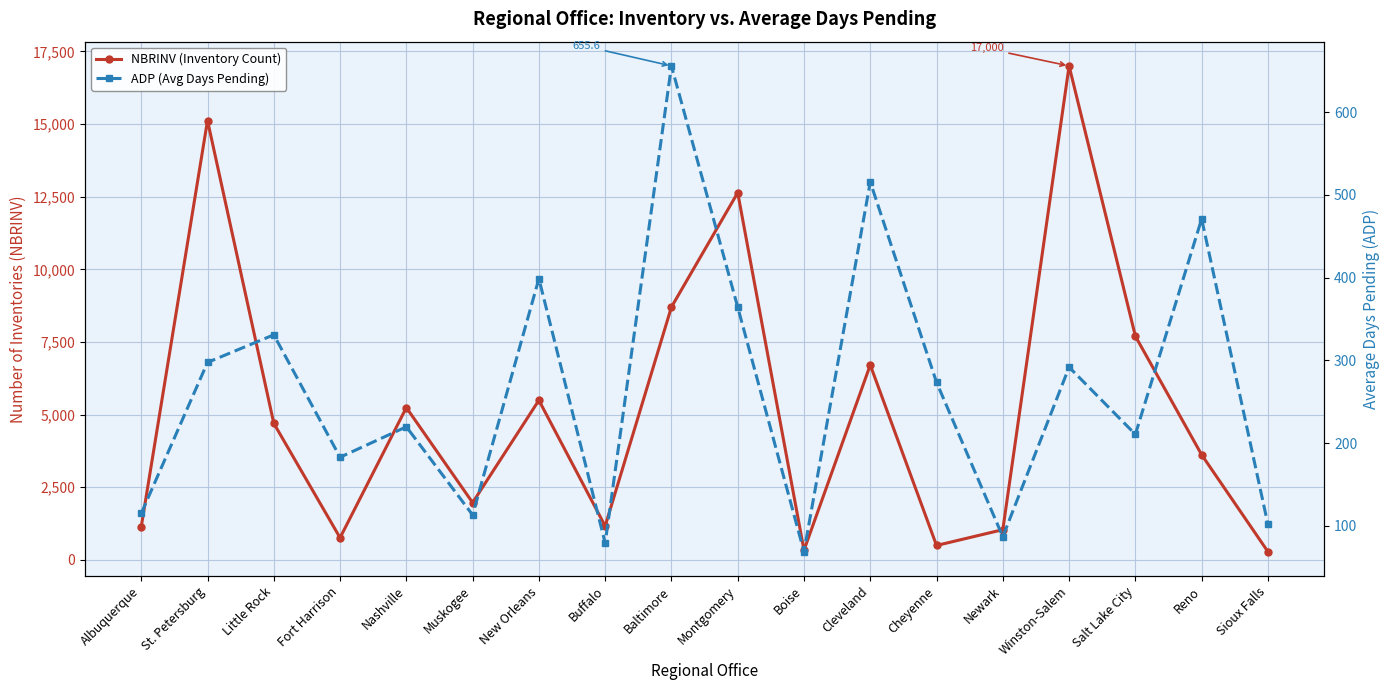

Reading left to right, extract all data points from this chart.

NBRINV (Inventory Count): 1137.0	15122.0	4700.0	760.0	5242.0	1969.0	5493.0	1163.0	8702.0	12638.0	331.0	6708.0	495.0	1039.0	17000.0	7700.0	3617.0	282.0
ADP (Avg Days Pending): 115.0	297.5	330.8	182.9	219.7	113.2	398.7	79.2	655.6	364.3	68.8	515.5	273.4	86.8	291.7	210.5	470.8	101.9